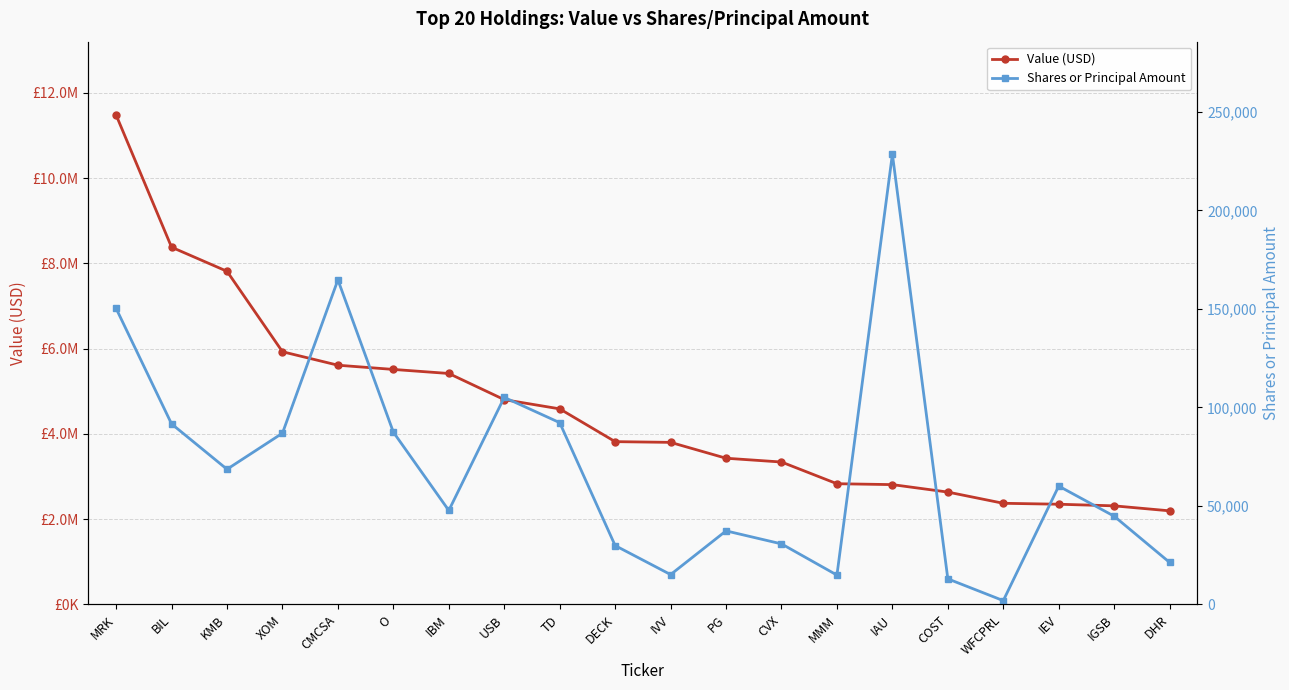

True or false: Value (USD) and Shares or Principal Amount cross at least once.

False